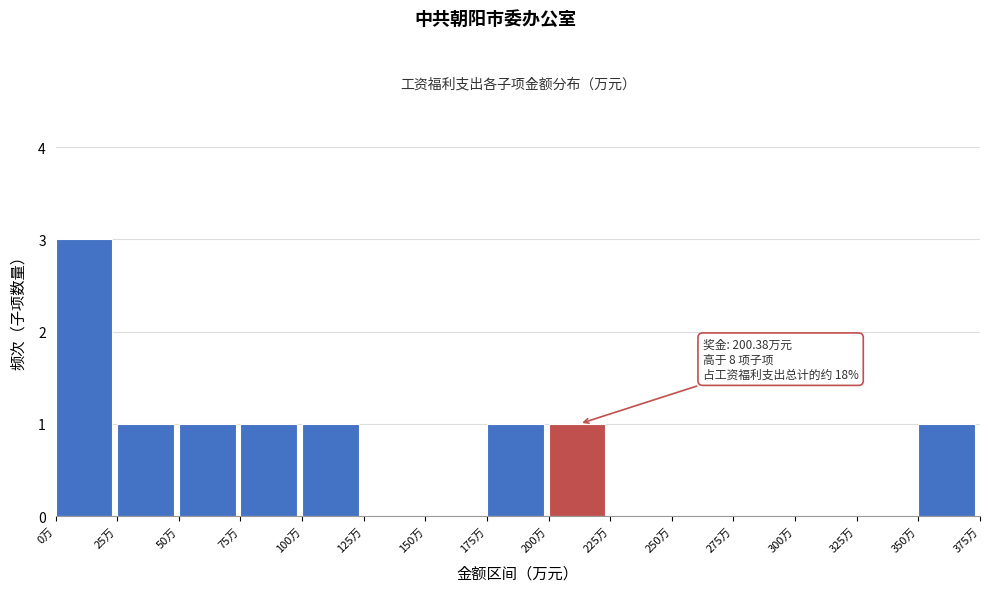

Which range on the x-axis has the tallest bar?

0 to 25